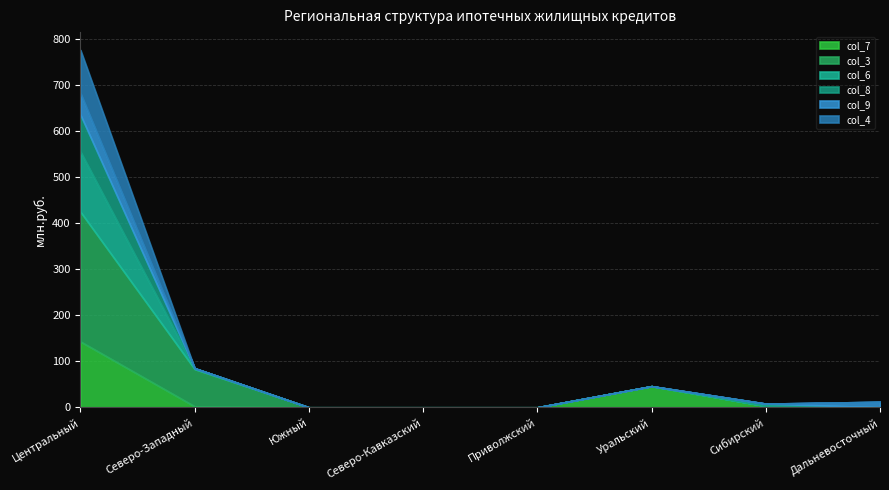

What is the average value of the col_4 series?

12